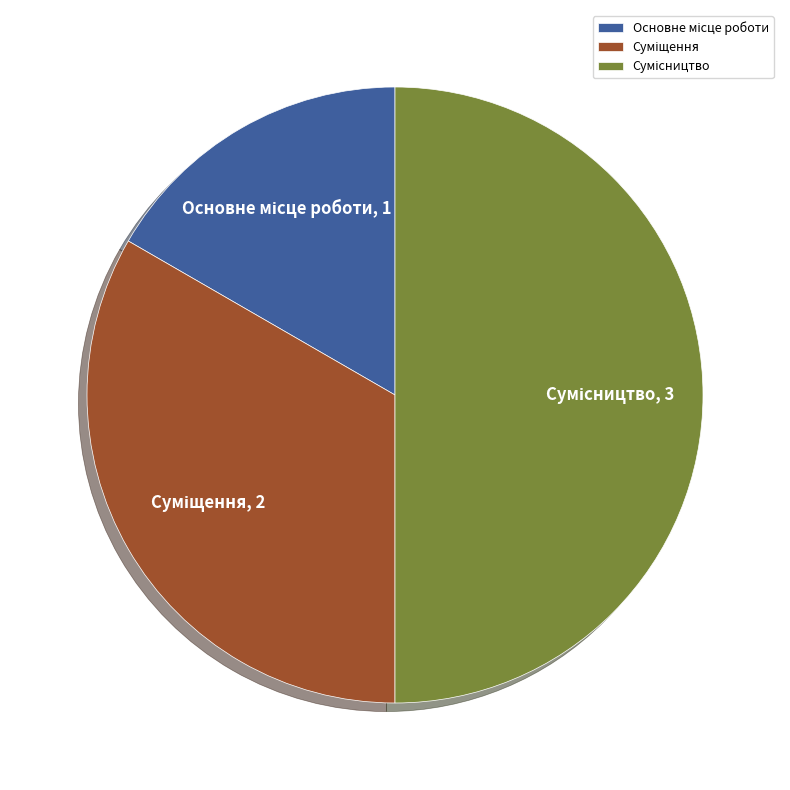

Rank the categories by value from highest to lowest.

Сумісництво, Суміщення, Основне місце роботи